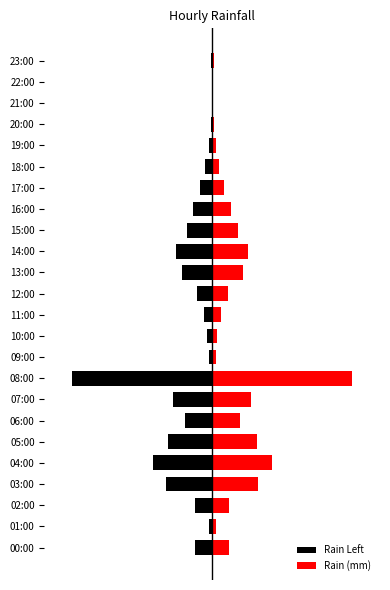

What is the value of the Rain (mm) bar at the 17th from the left?

2.2